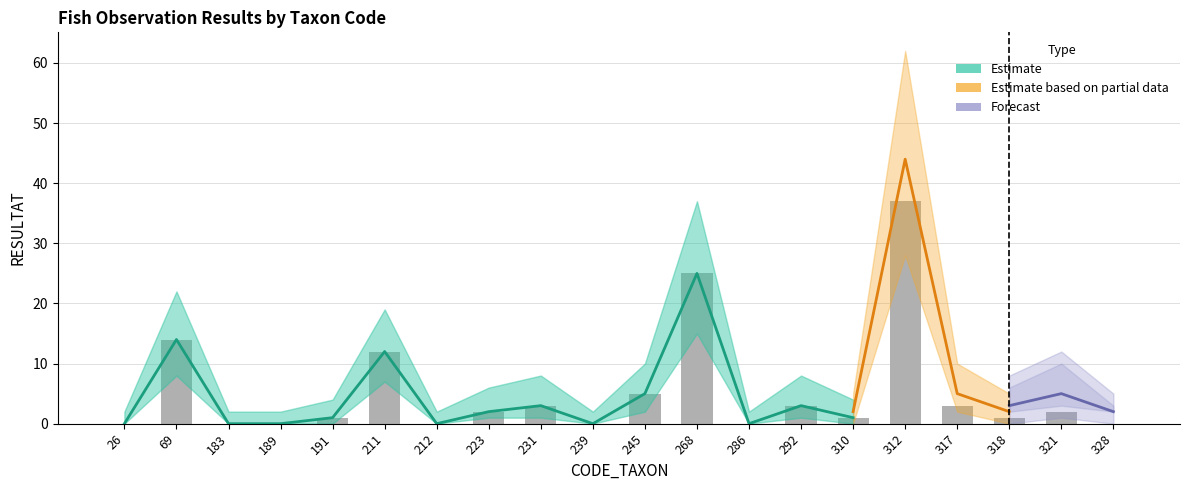

Is it true that Lower Bound equals 11 at 191?

False